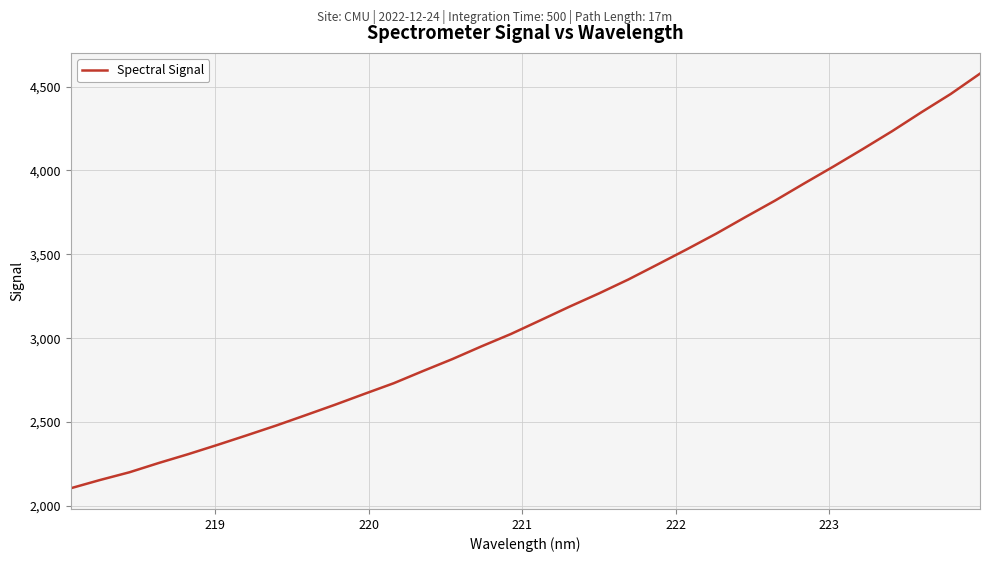

What is the difference between the maximum and minimum values?

2471.5